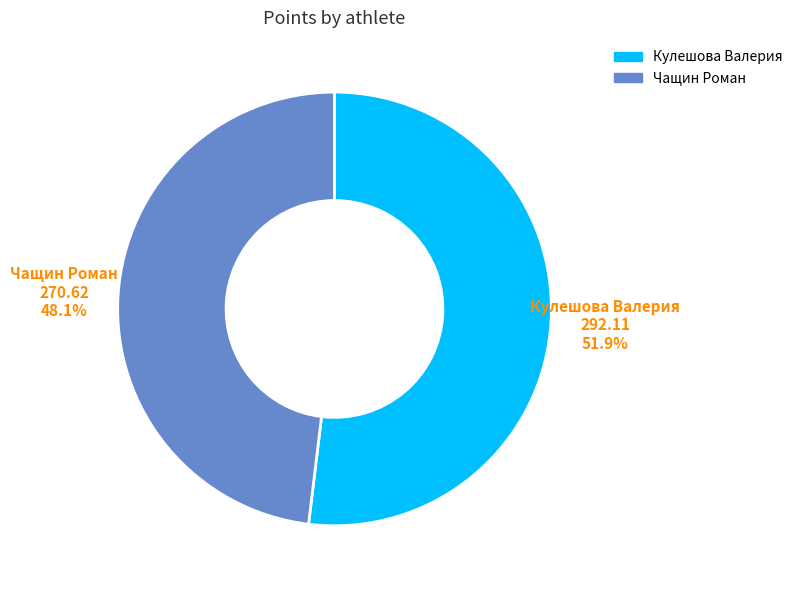

Is it true that Кулешова Валерия is 45% of the pie?

False